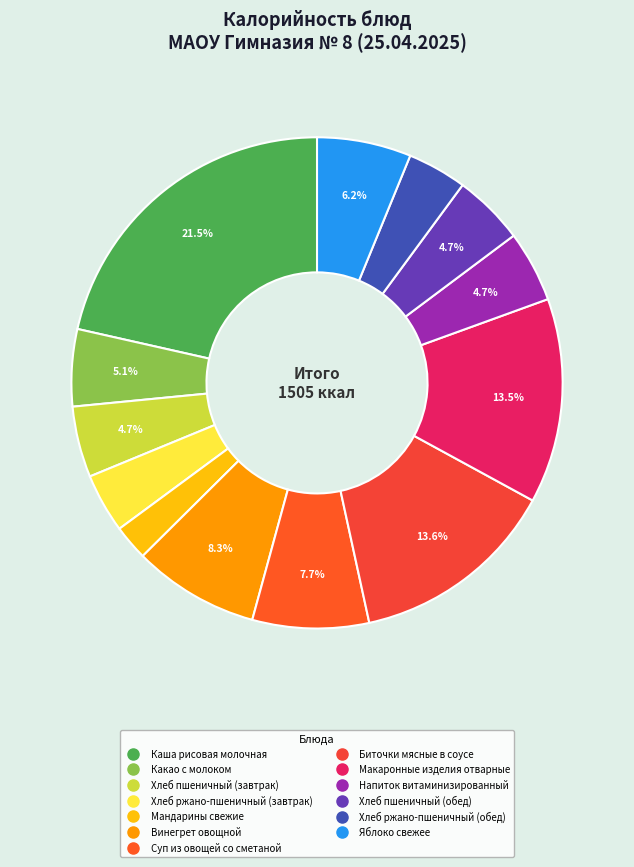

Which has a higher value, Мандарины свежие or Винегрет овощной?

Винегрет овощной